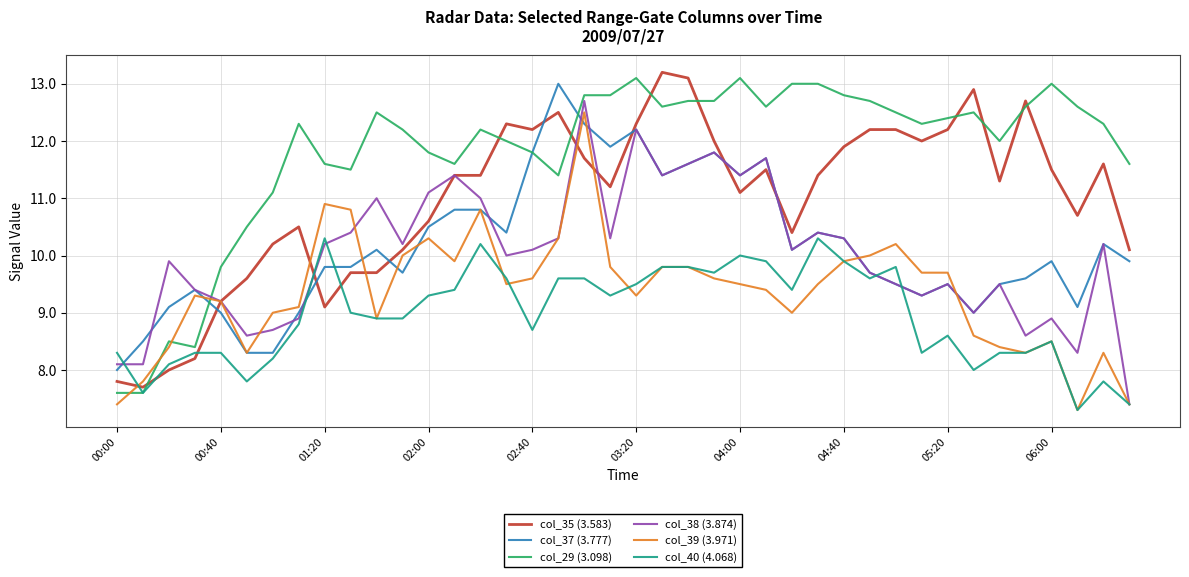

What is the minimum value for col_29 (3.098)?

7.6